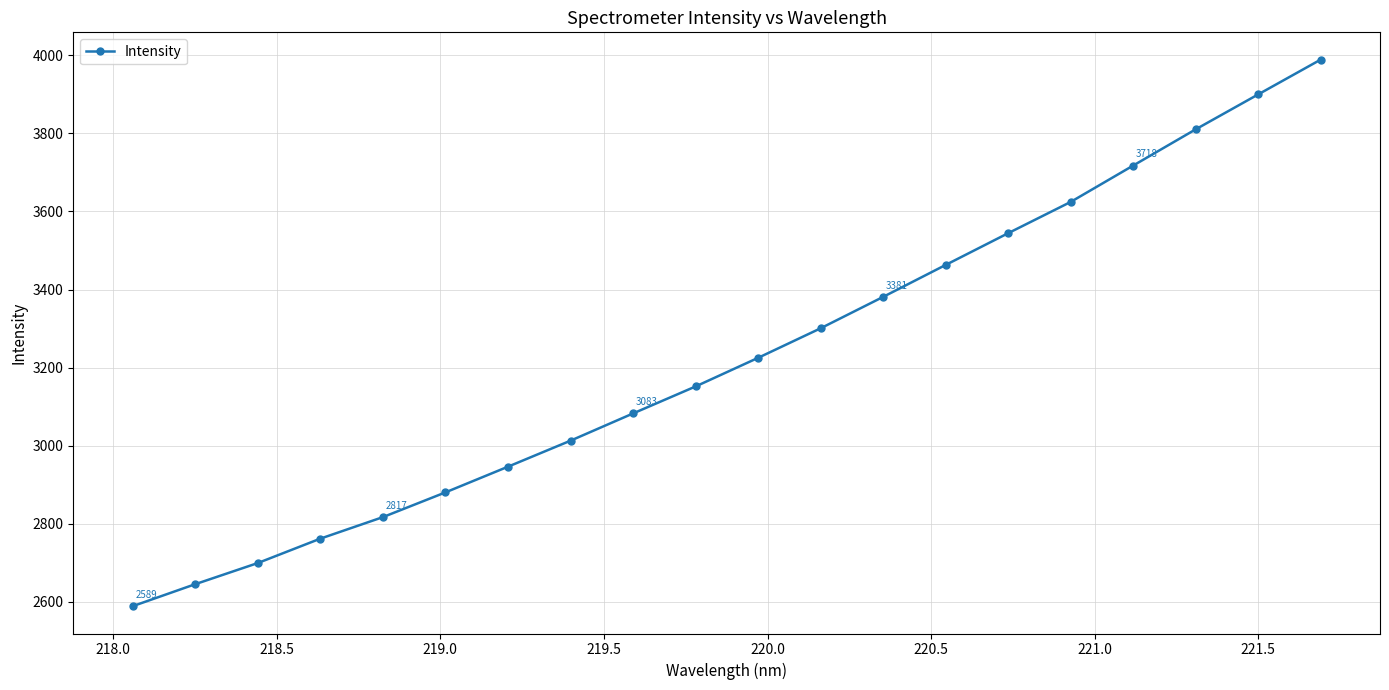

How many lines are shown in the chart?

1